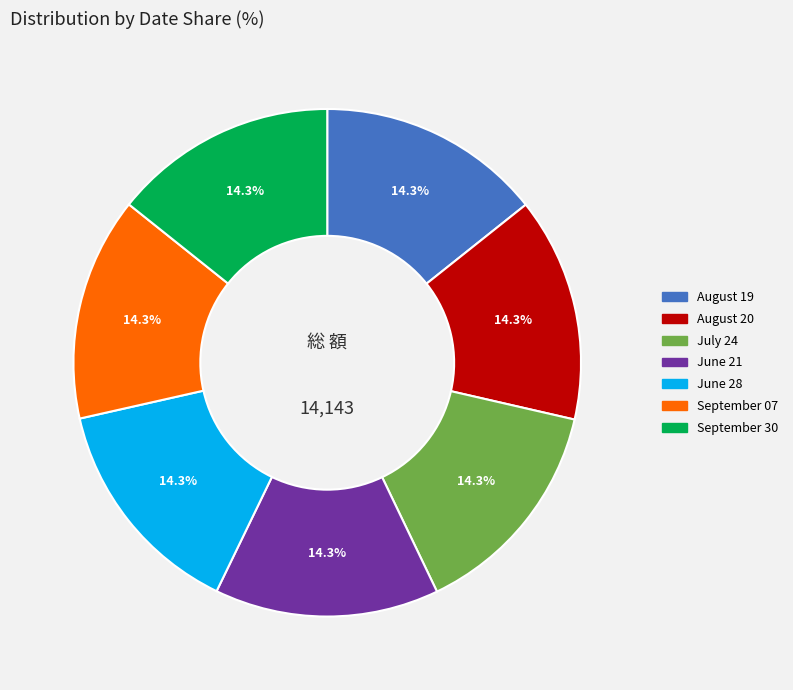

To the nearest percent, what is the combined percentage of September 07 and June 21?

29%